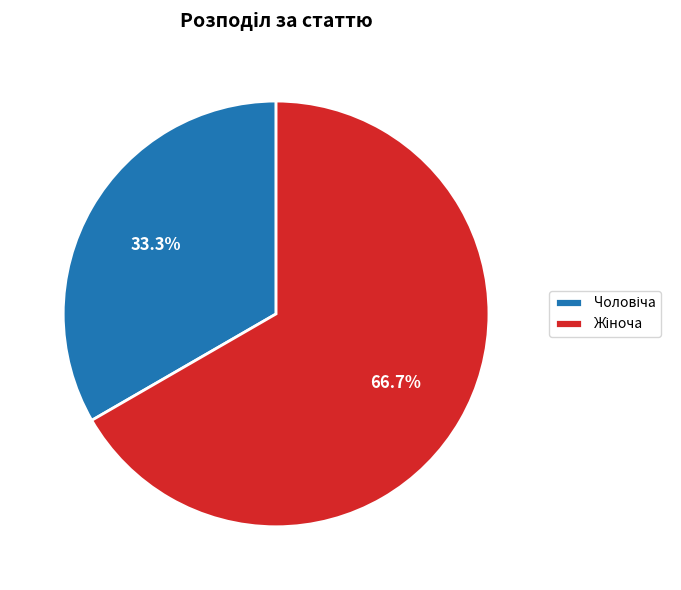

Does any single category account for the majority?

Yes